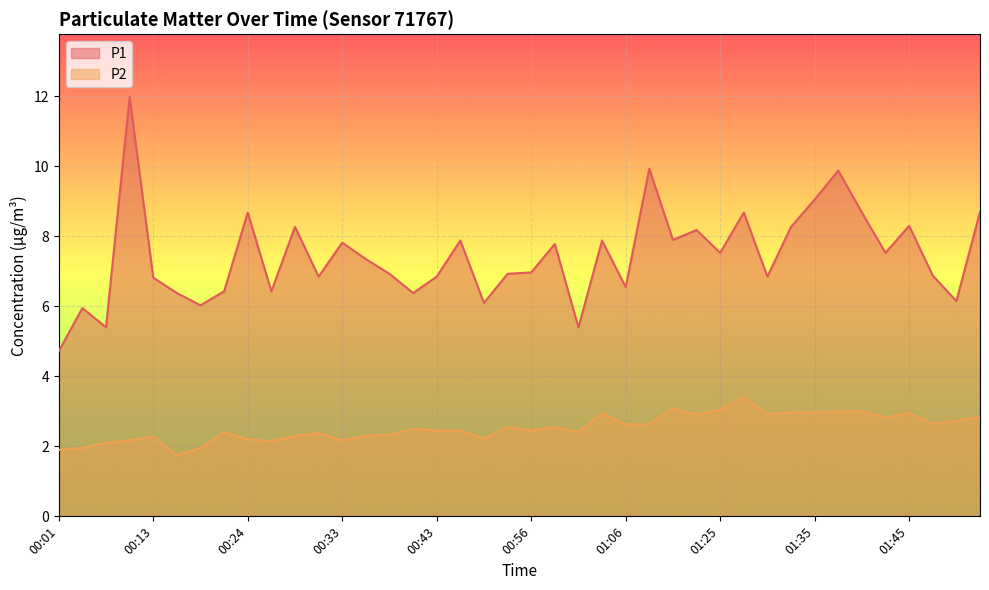

Read the P1 value at 00:13.

6.8